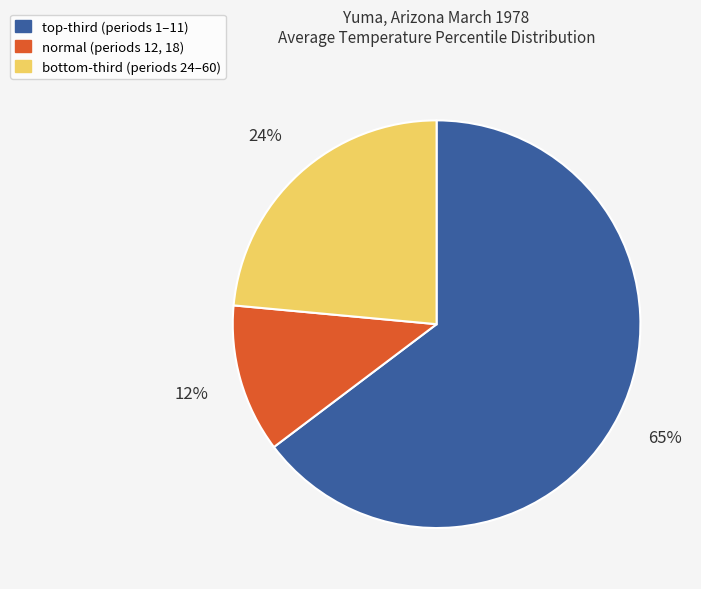

How many slices are in this pie chart?

3